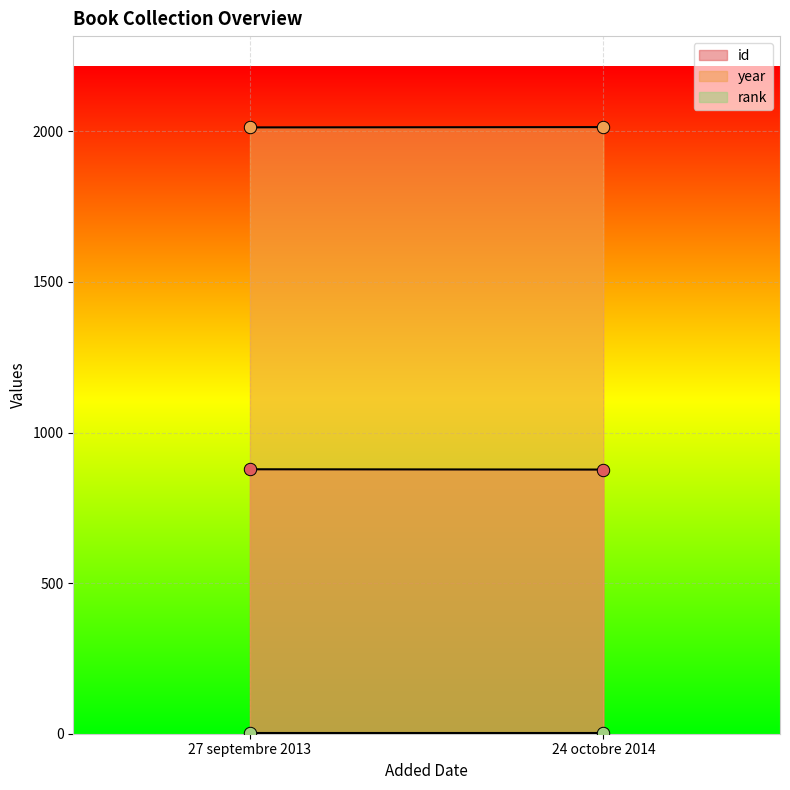

Which series reaches the minimum Y coordinate?

rank